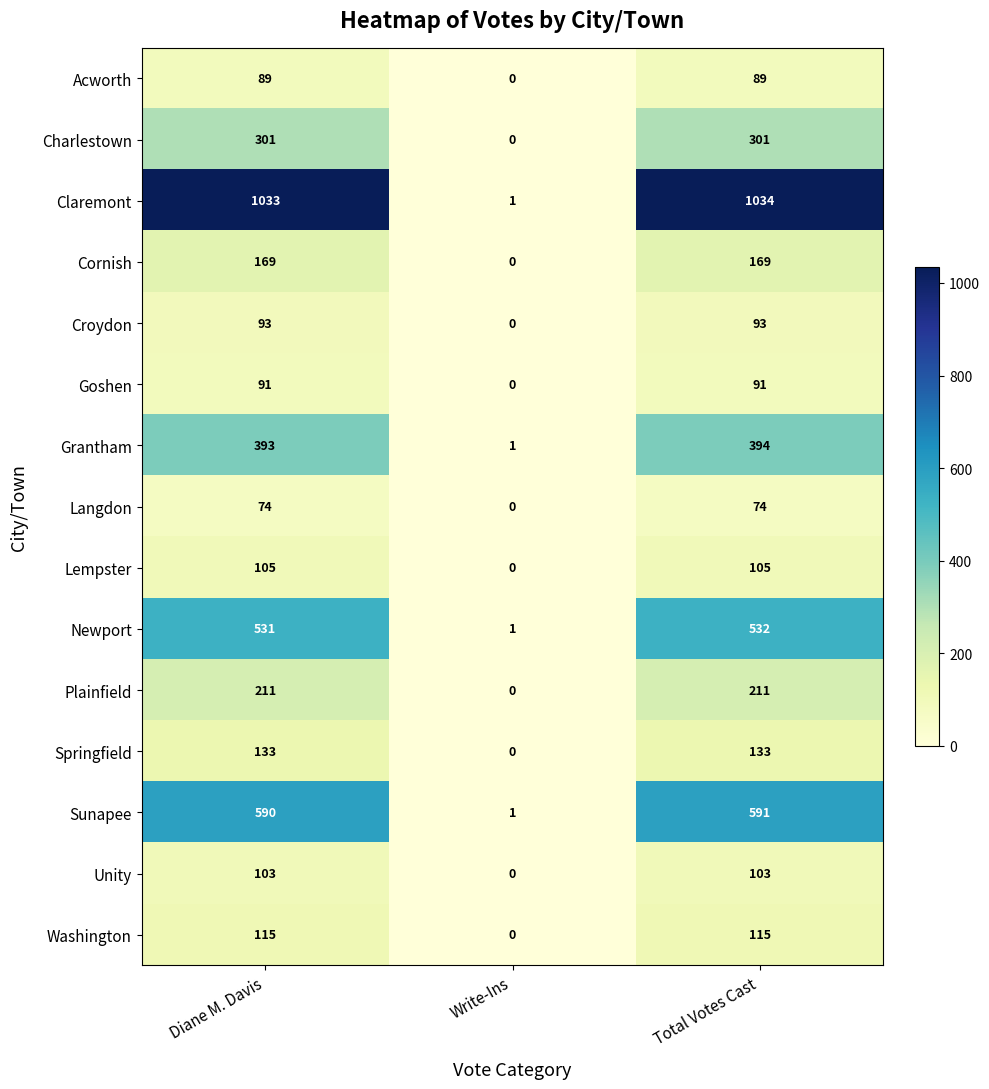

At which category does the chart reach its peak across all series?

Total Votes Cast